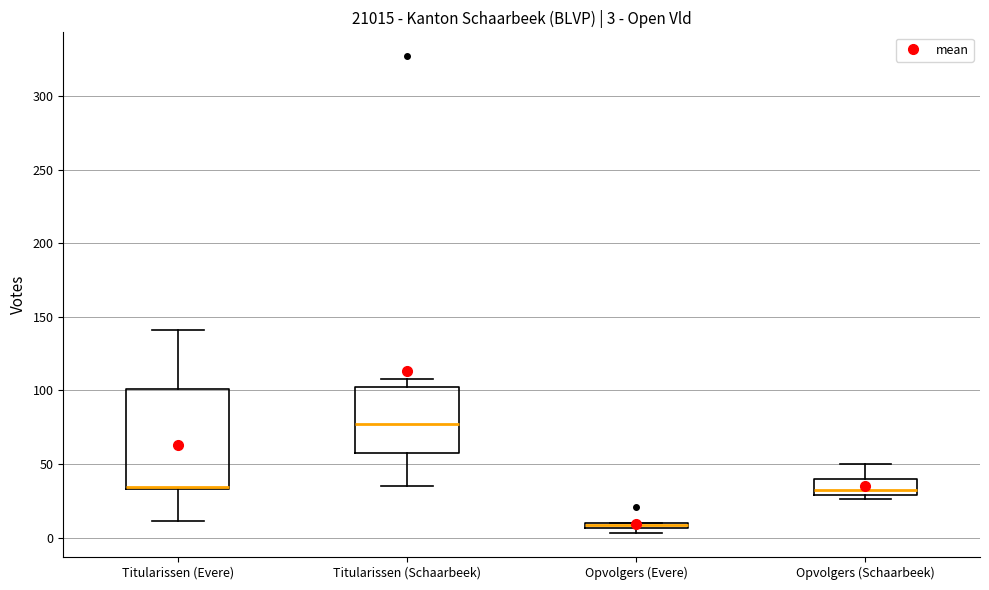

Comparing the boxes themselves (not the whiskers), which one is the tallest?

Titularissen (Evere)